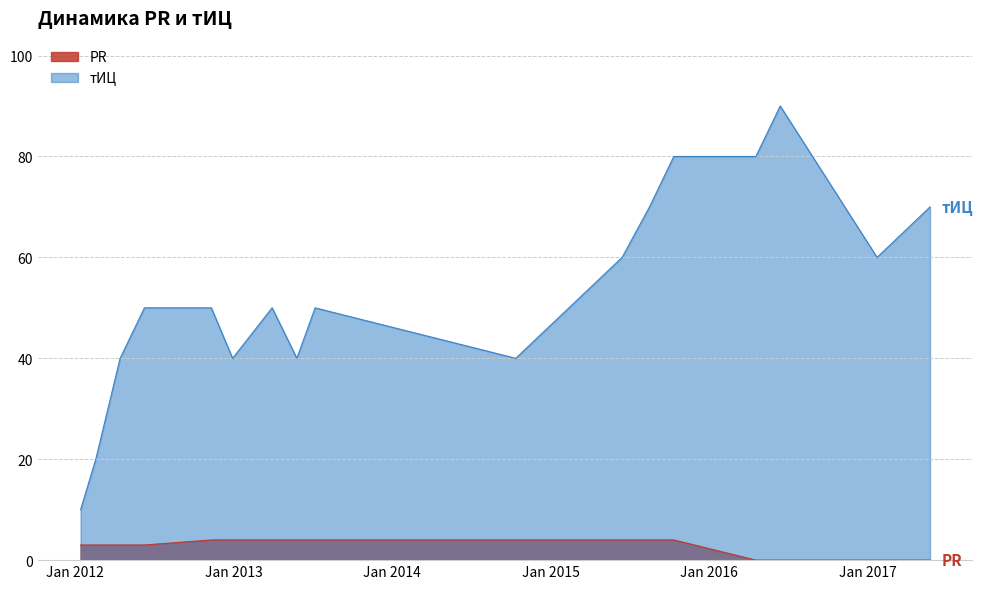

Reading left to right, what are all the values shown in this chart?

PR: 2012-01-15=3	2012-02-19=3	2012-04-15=3	2012-06-10=3	2012-11-11=4	2012-12-30=4	2013-03-31=4	2013-05-27=4	2013-07-08=4	2014-10-13=4	2015-06-15=4	2015-08-17=4	2015-10-12=4	2016-04-18=0	2016-06-13=0	2017-01-22=0	2017-05-24=0
тИЦ: 2012-01-15=10	2012-02-19=20	2012-04-15=40	2012-06-10=50	2012-11-11=50	2012-12-30=40	2013-03-31=50	2013-05-27=40	2013-07-08=50	2014-10-13=40	2015-06-15=60	2015-08-17=70	2015-10-12=80	2016-04-18=80	2016-06-13=90	2017-01-22=60	2017-05-24=70